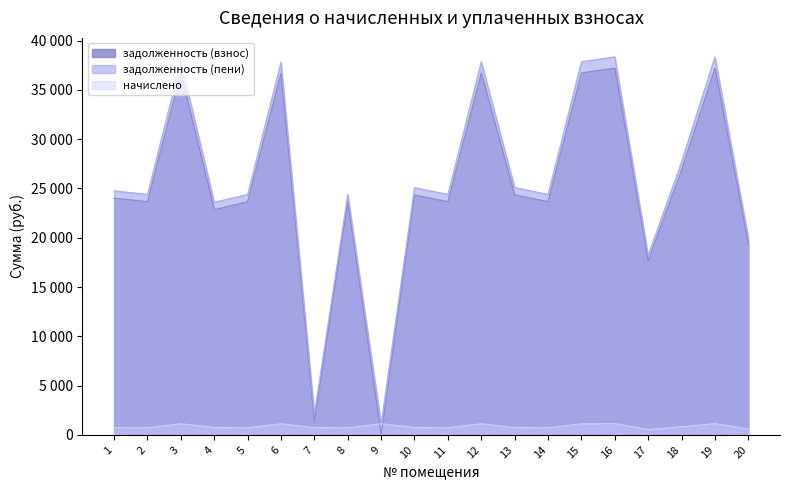

Reading left to right, list all the values displayed in this chart.

задолженность (взнос): 24017.3	23662.8	36719.2	22846.1	23662.8	36687.0	1396.1	23662.8	0.0	24333.2	23662.8	36719.2	24346.1	23662.8	36719.2	37202.8	17685.7	26880.1	37202.8	19413.7
задолженность (пени): 24759.3	24393.9	37853.6	23598.3	24393.9	37820.5	2148.3	24393.9	1130.1	25085.0	24393.9	37853.6	25098.3	24393.9	37853.6	38352.2	18232.1	27710.6	38352.2	20013.5
начислено: 742.0	731.1	1134.5	752.2	731.1	1133.5	752.2	731.1	1134.5	751.8	731.1	1134.5	752.2	731.1	1134.5	1149.4	546.4	830.5	1149.4	599.8